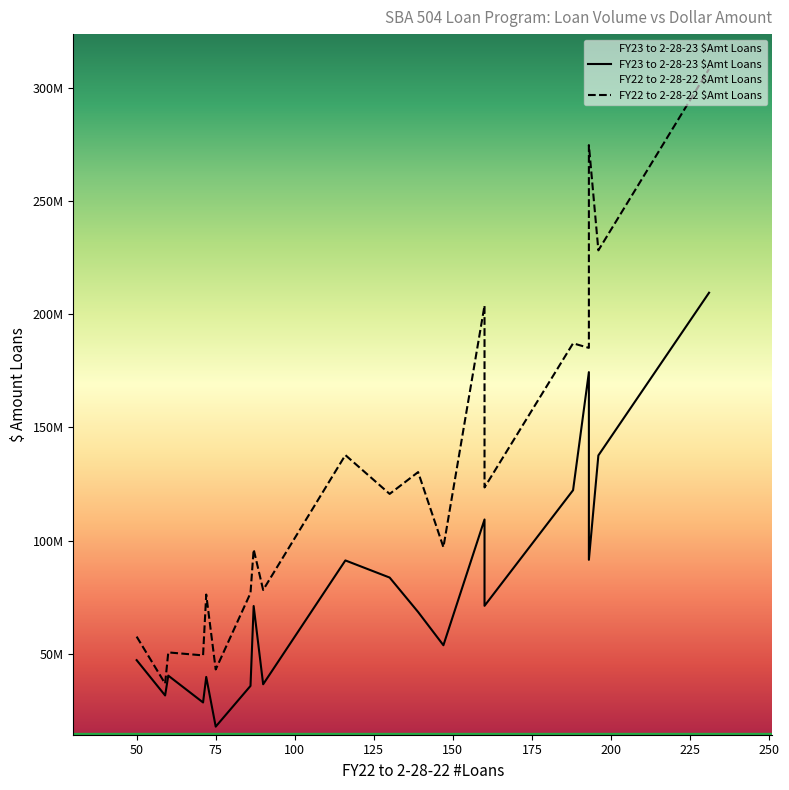

True or false: FY23 to 2-28-23 $Amt Loans and FY22 to 2-28-22 $Amt Loans intersect in this chart.

False